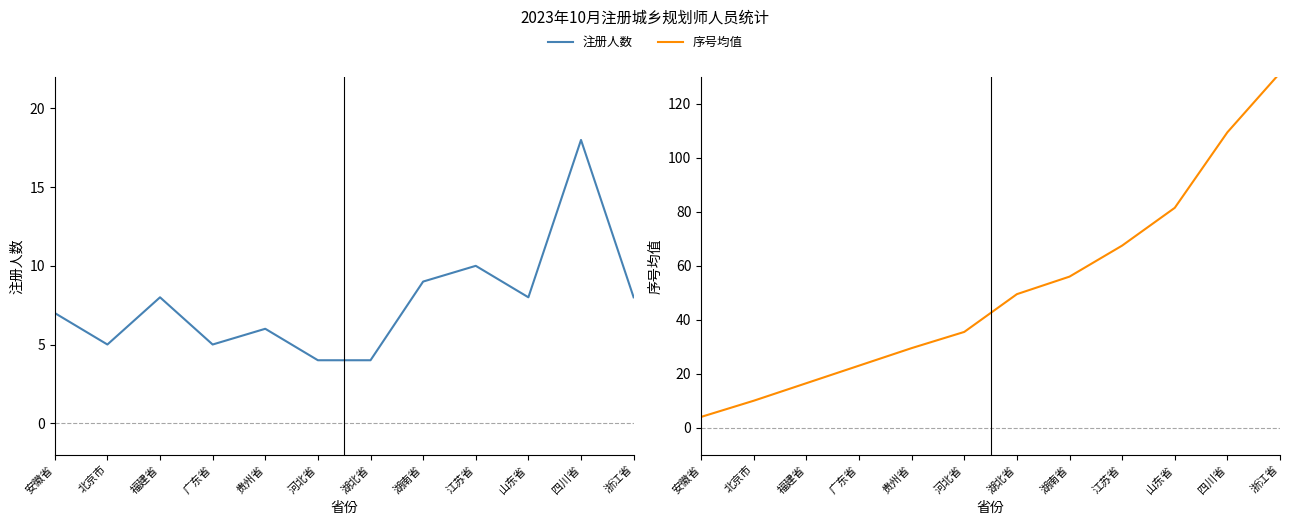

Which category has the lowest value in the 注册人数 series?

河北省